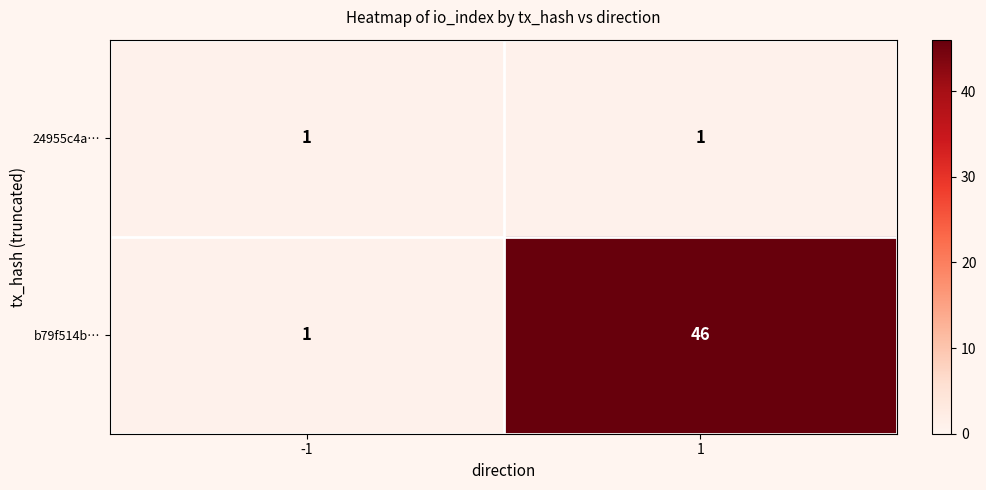

Rank the series by their average value, from highest to lowest.

b79f514b…, 24955c4a…